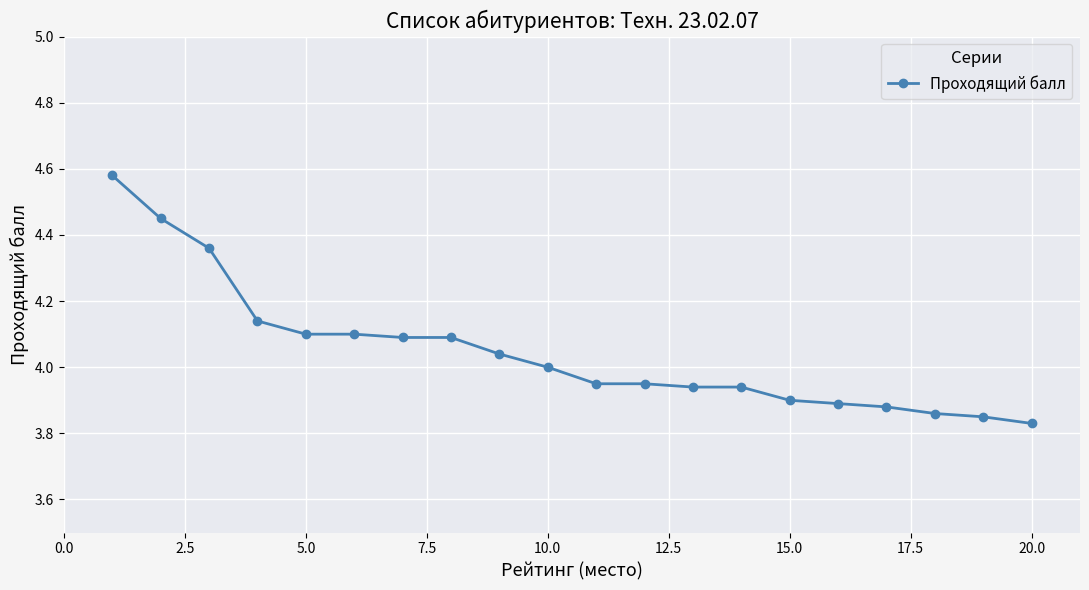

What is the sum of all values?

80.9